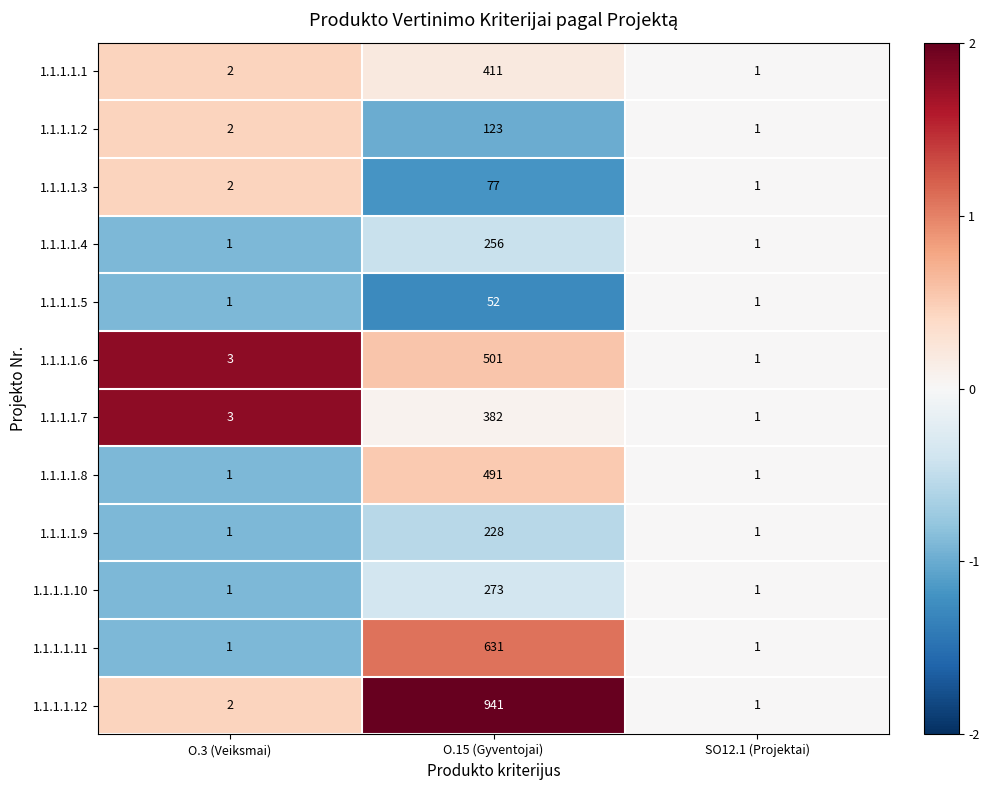

Which series has the largest total across all categories?

1.1.1.1.12